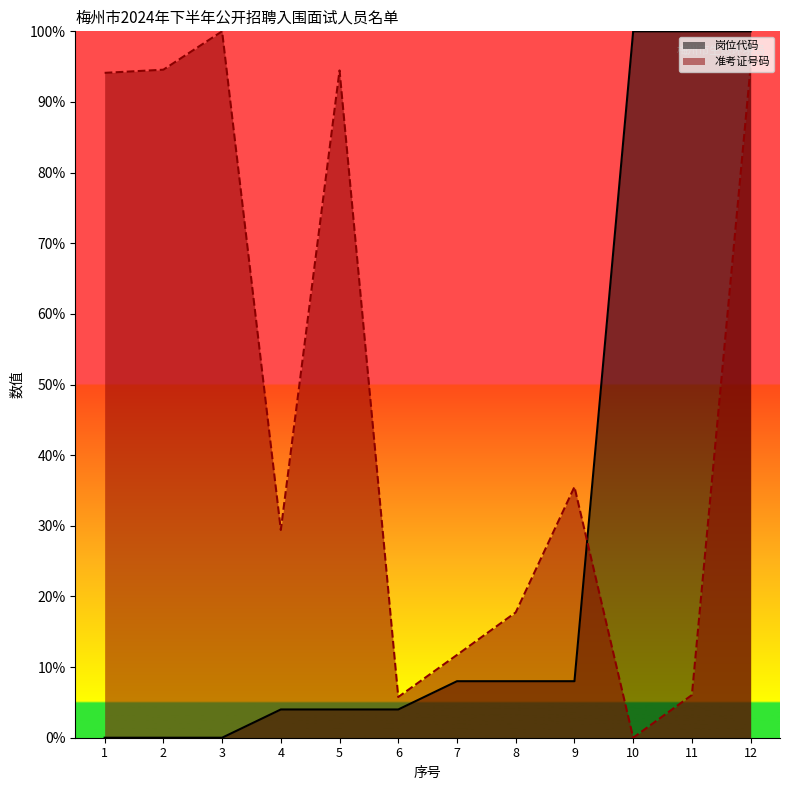

True or false: 岗位代码 and 准考证号码 intersect in this chart.

True